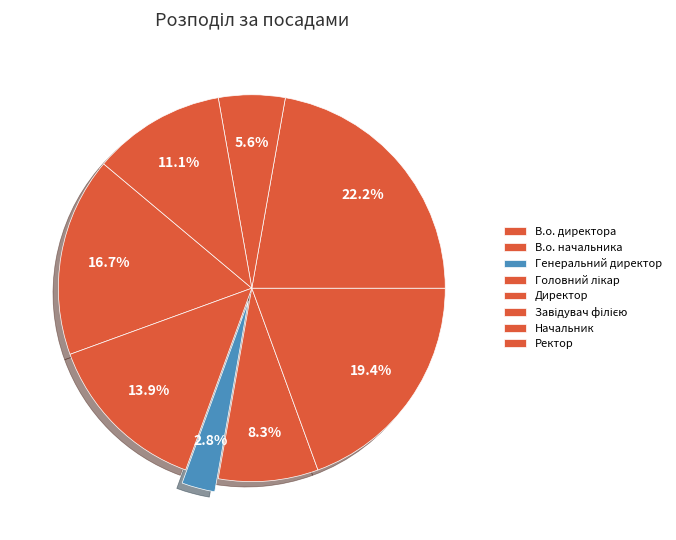

Count the number of slices in the pie.

8